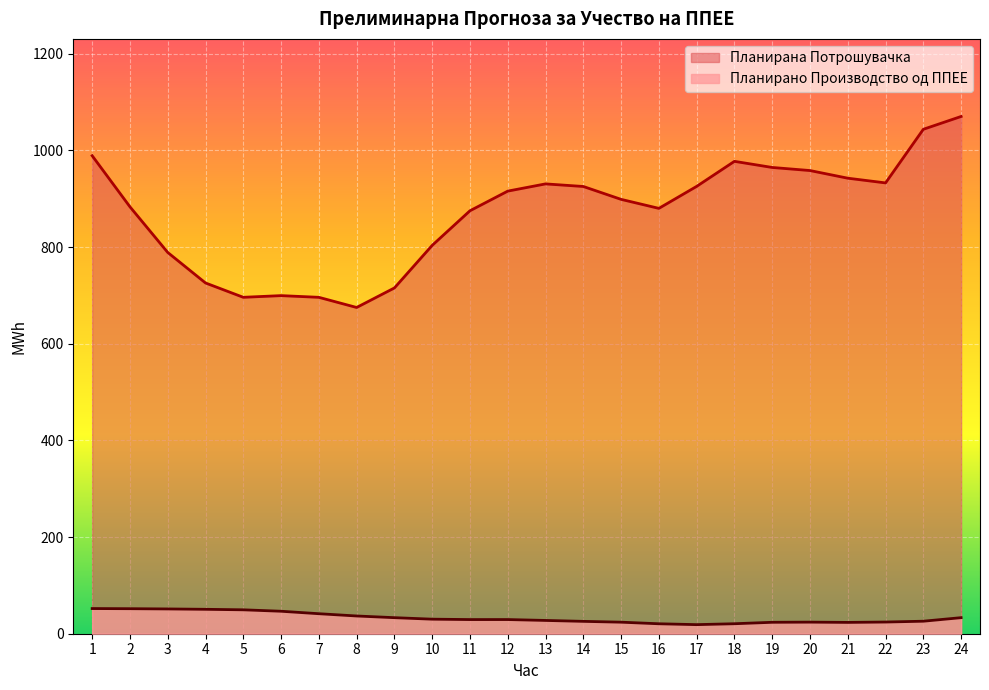

What value does the Планирано Производство од ППЕЕ series have at 4?

50.5